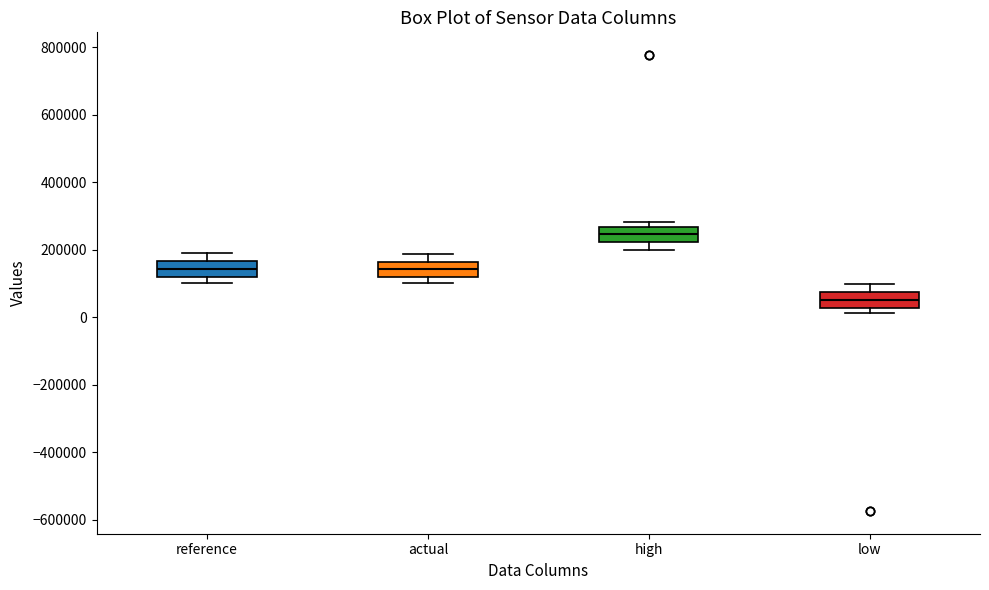

Where does the median line of the box for reference sit on the y-axis? The values are not printed on the chart, so give them approximately, as read against the axis.

140000